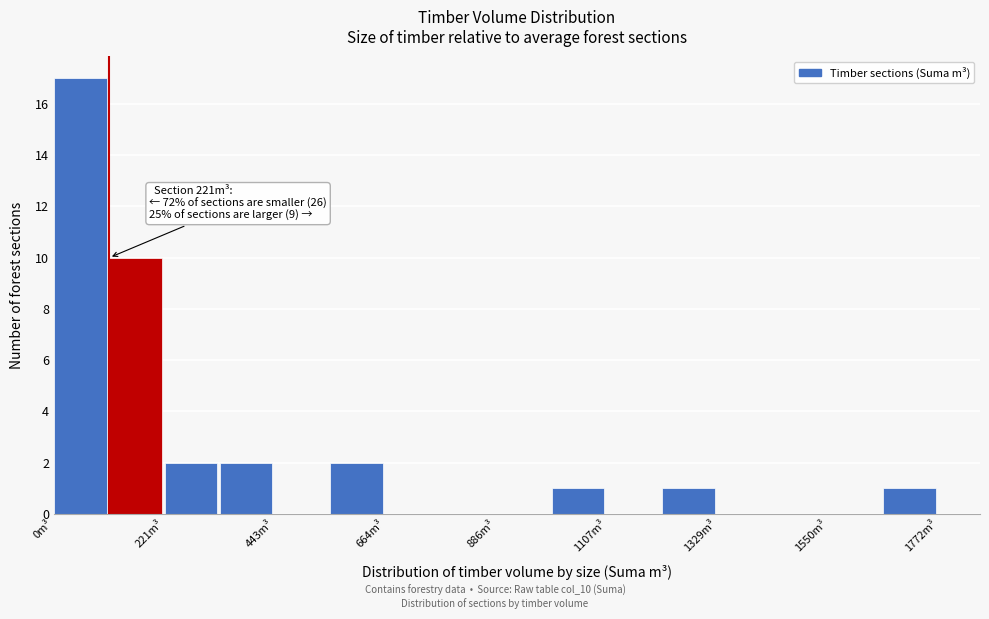

Around what value on the x-axis is the tallest bar? Give the approximate position of its centre, as read against the axis.

50